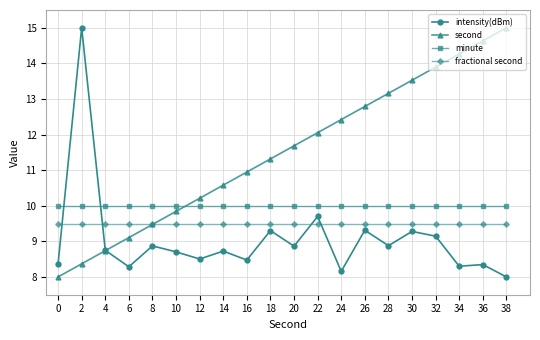

What is the minimum value shown in the chart?

8.0